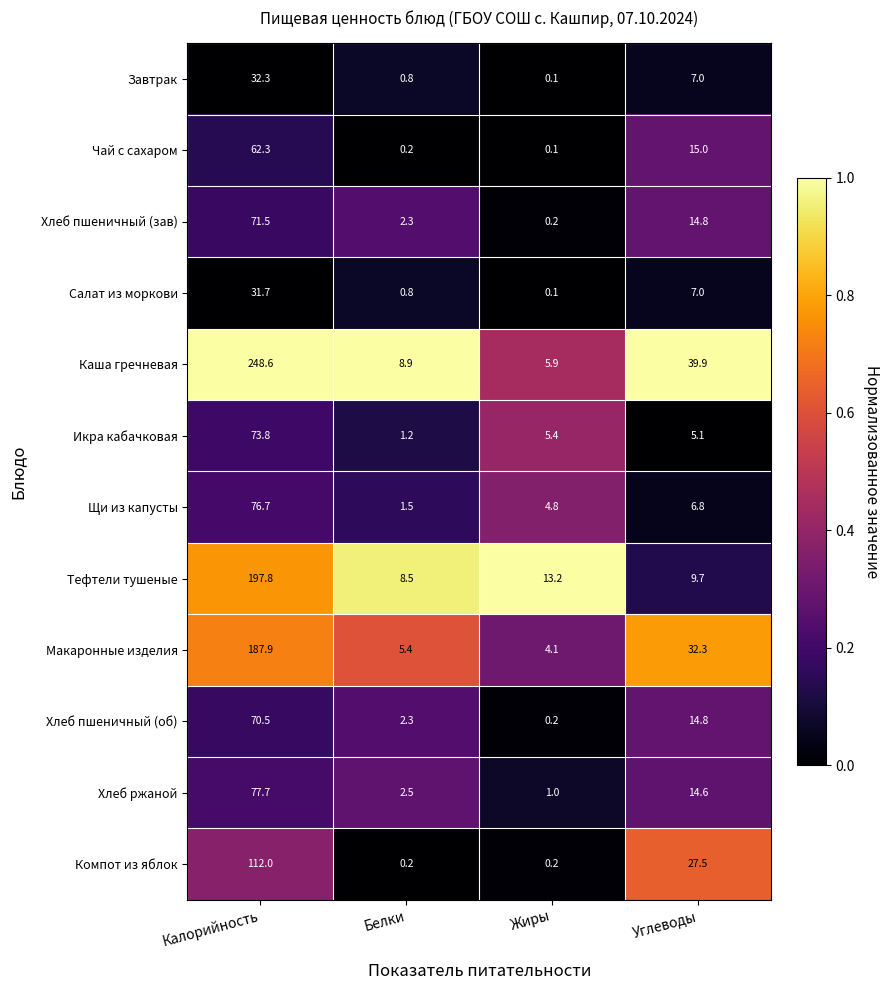

Where does the Завтрак series first go above 7?

Калорийность